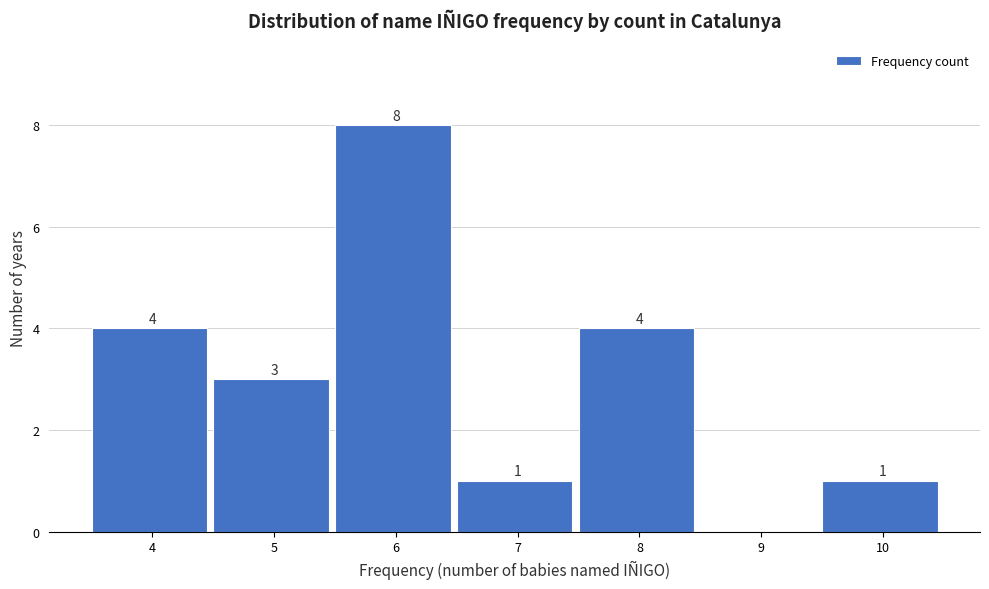

Which range on the x-axis has the tallest bar?

5.5 to 6.5